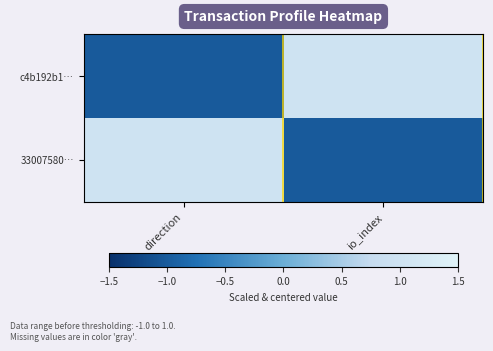

Reading left to right, extract all data points from this chart.

c4b192b1…: direction=-1	io_index=1
33007580…: direction=1	io_index=-1